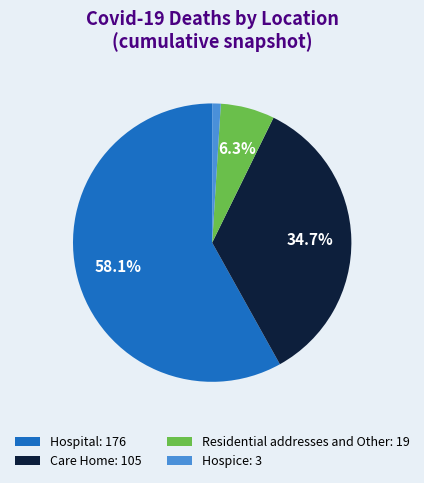

What percentage is the Hospital slice, to the nearest percent?

58%